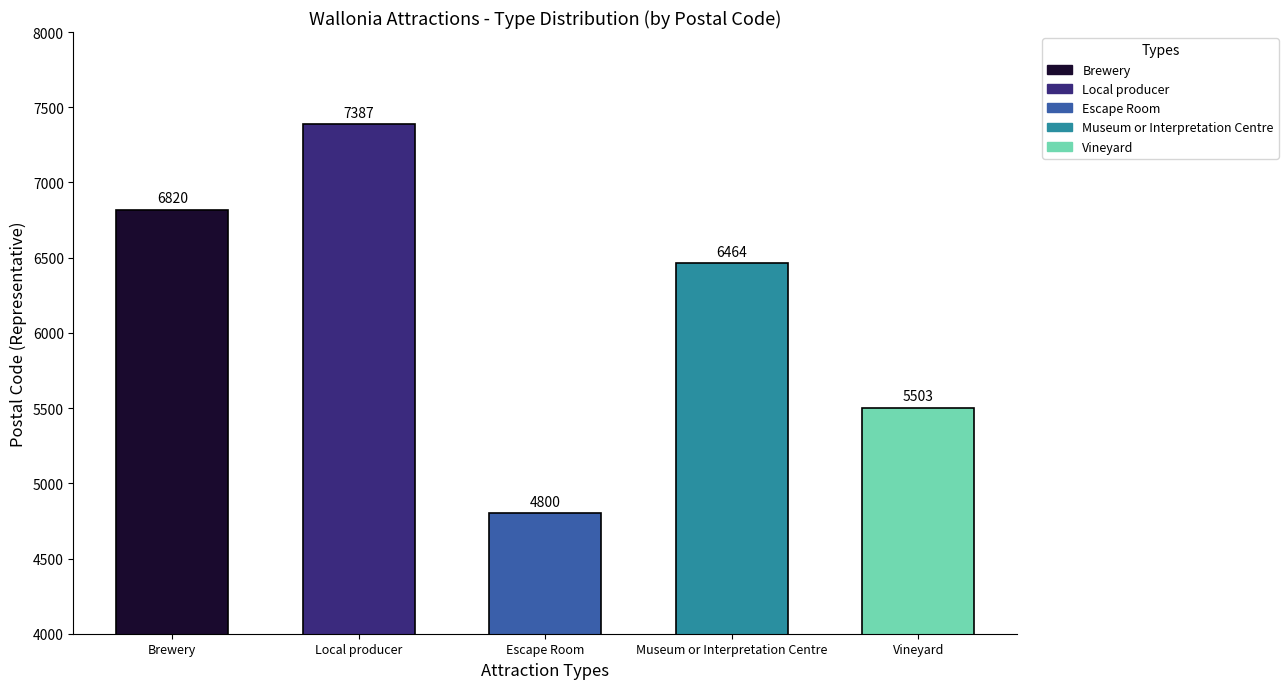

Which category has the highest value across all series?

Local producer